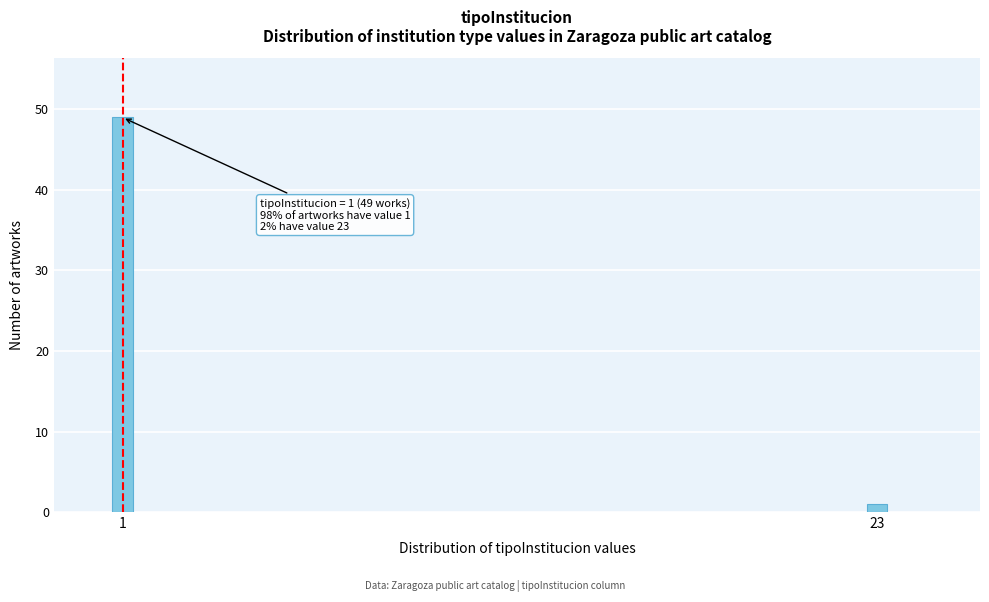

Reading left to right, what are all the values shown in this chart?

1=49	23=1